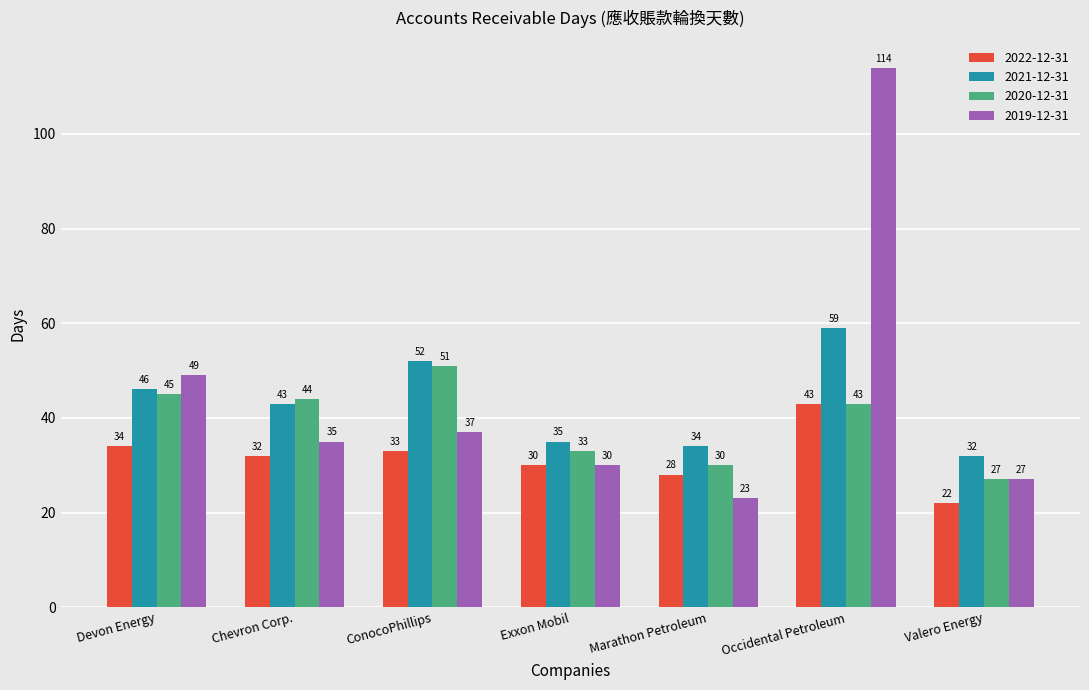

What is the sum of the 2021-12-31 values at Devon Energy and ConocoPhillips?

98